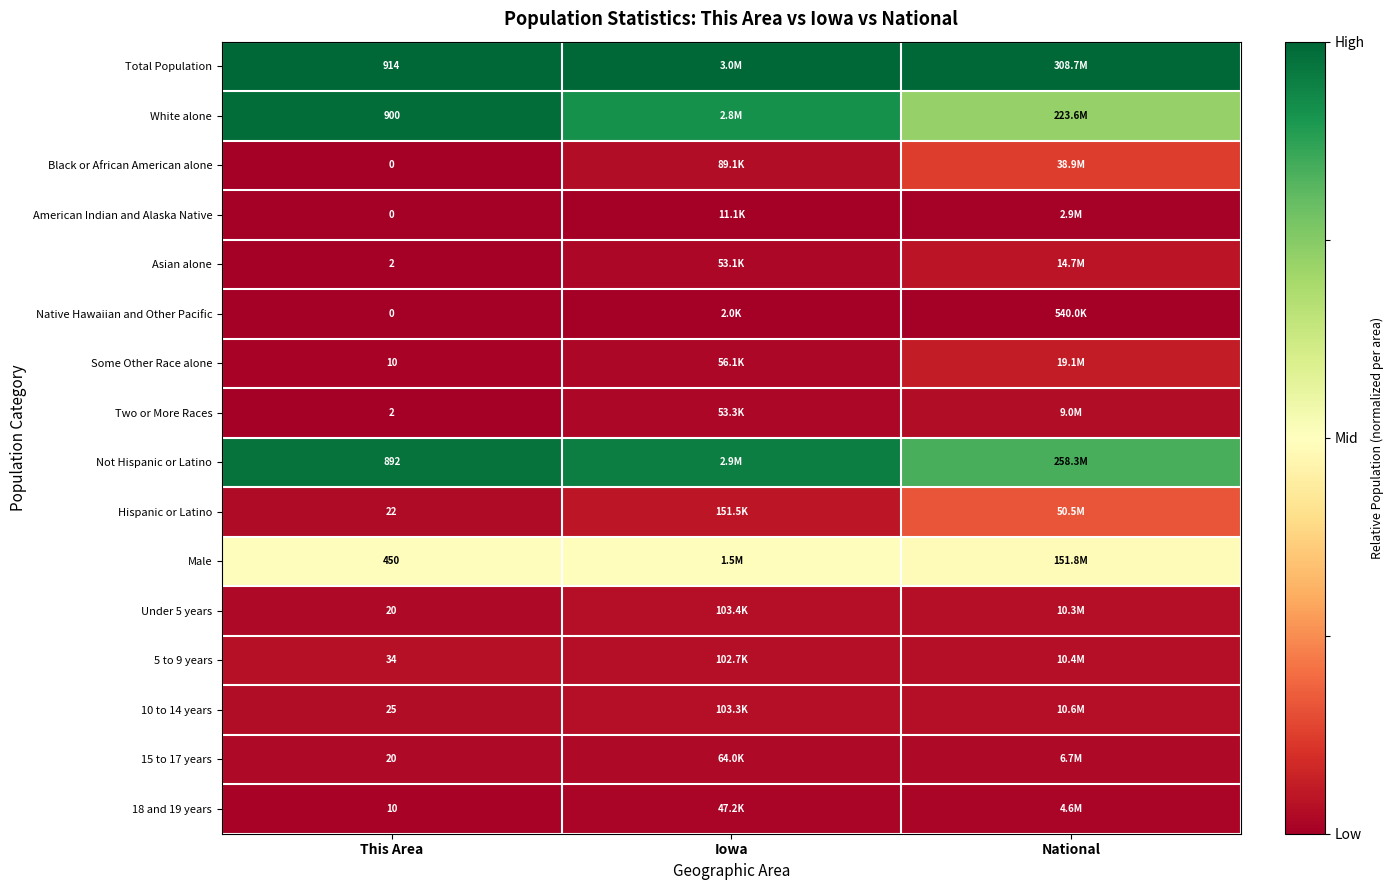

Count the number of categories in the chart.

3